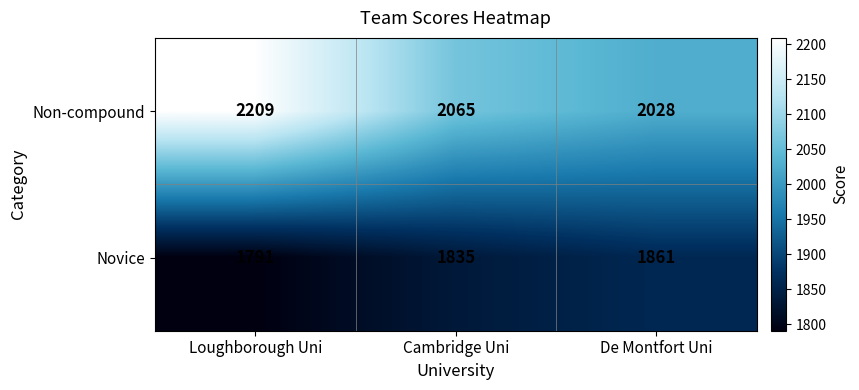

What is the minimum value shown in the chart?

1791